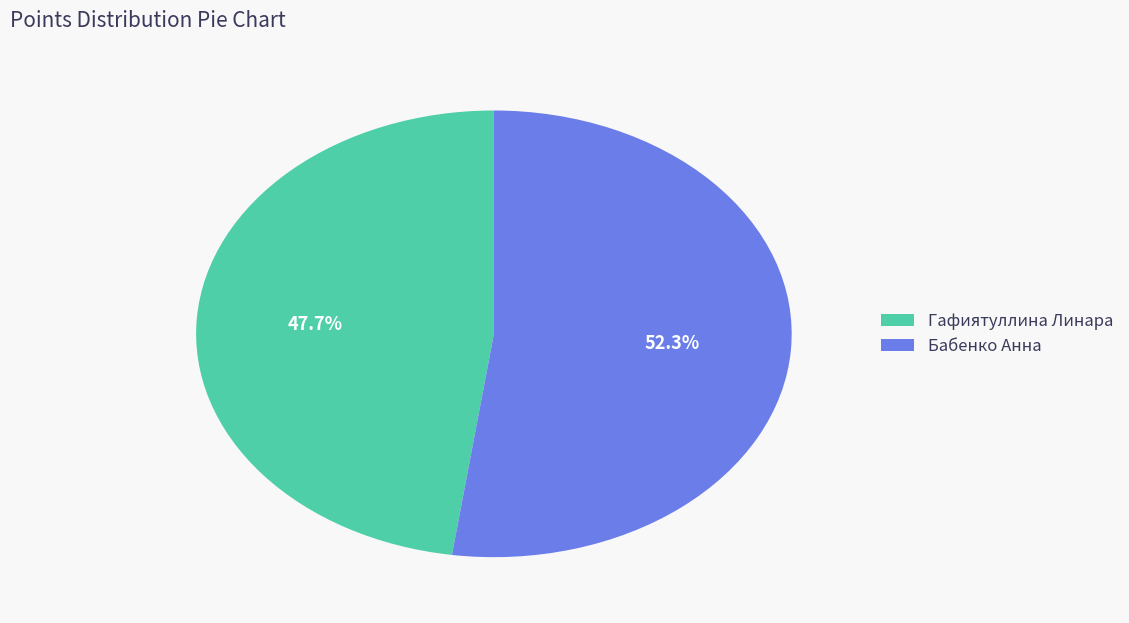

Rank the categories by value from highest to lowest.

Бабенко Анна, Гафиятуллина Линара